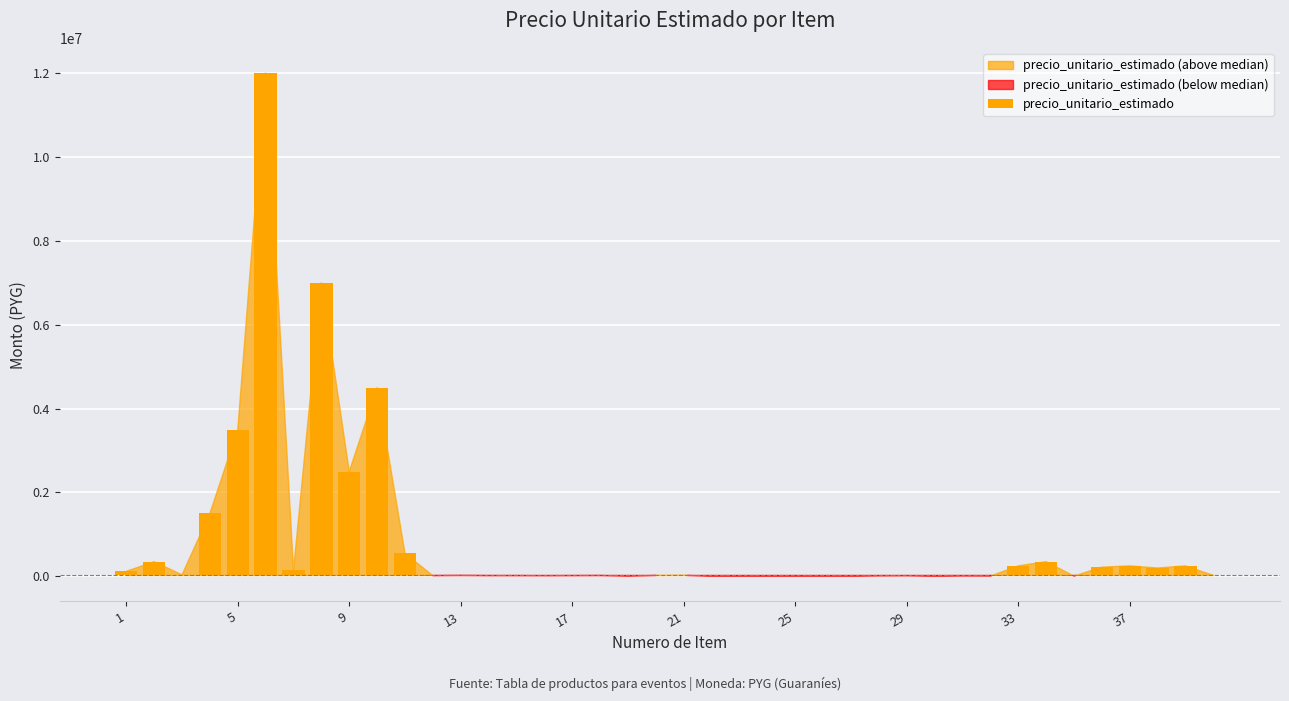

What is the value of the 26th bar from the left?

128000